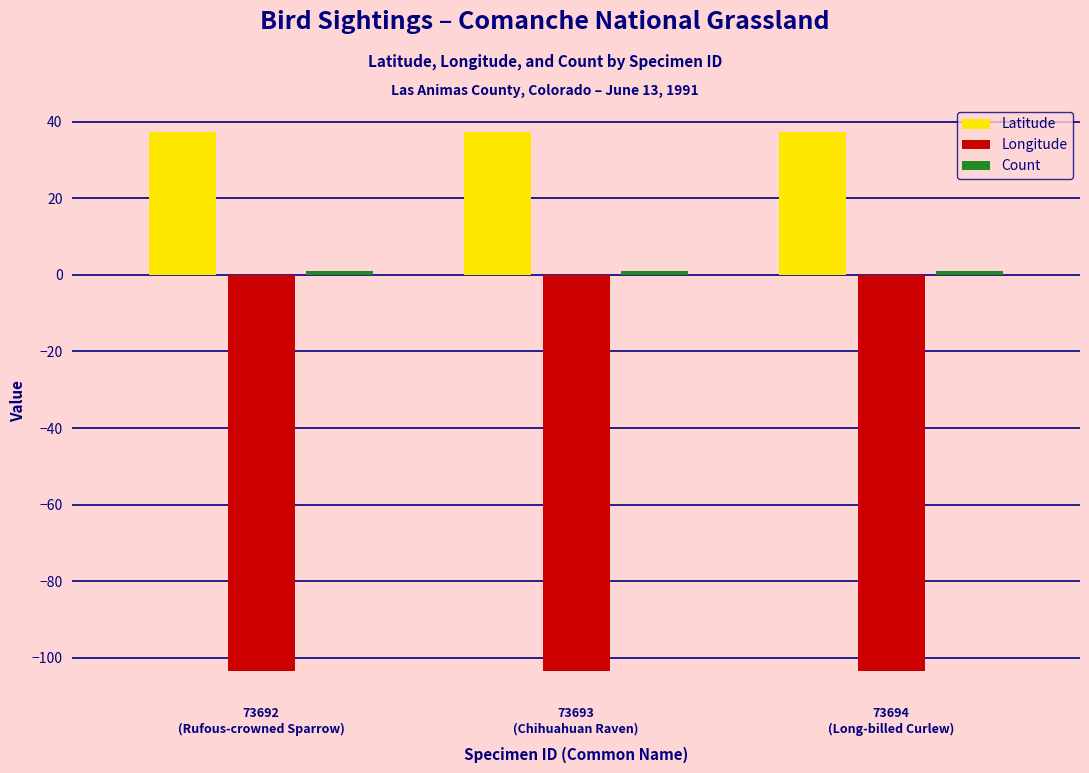

What is the maximum value shown in the chart?

37.3